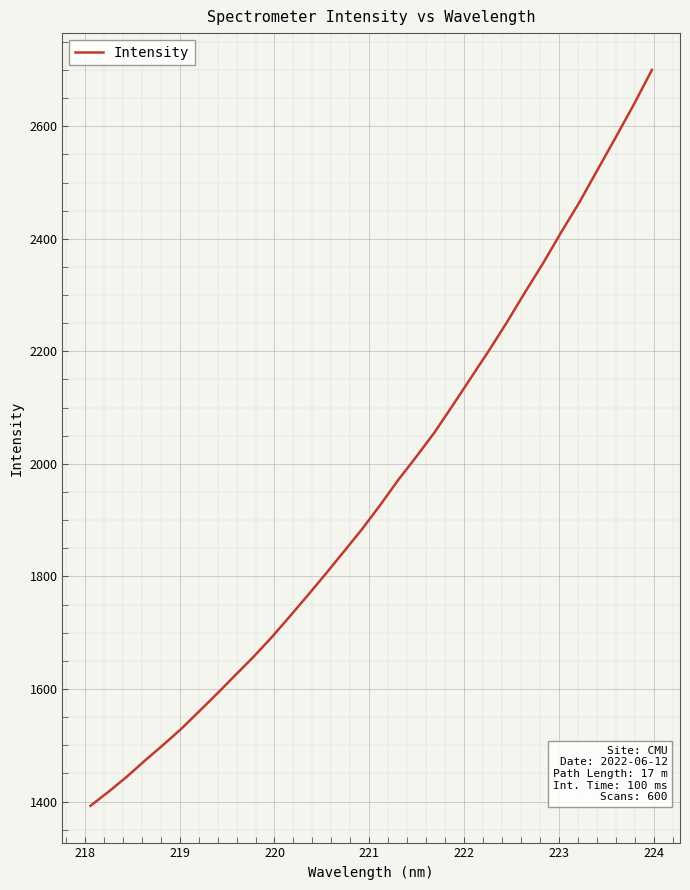

What is the difference between the maximum and minimum values?

1307.8